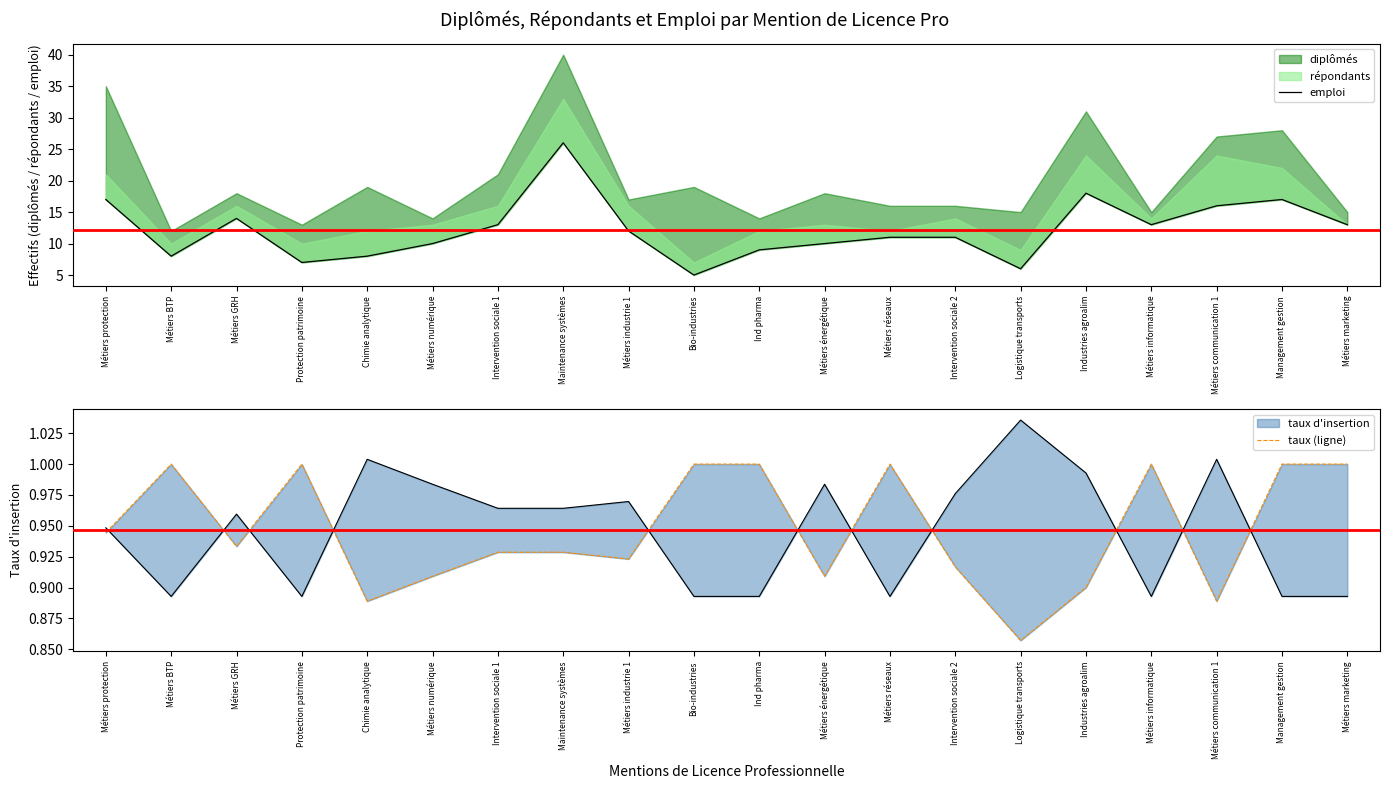

The value of taux (ligne) at Intervention sociale 1 is 1.3. True or false?

False